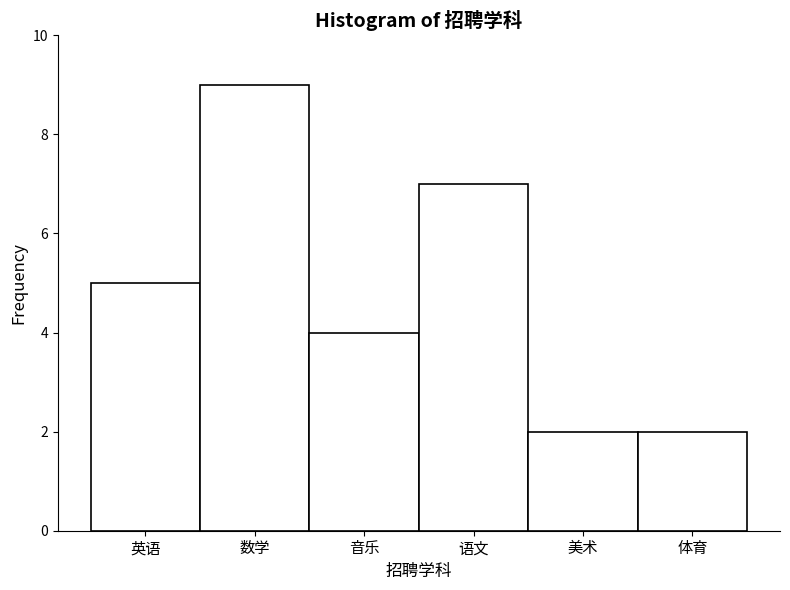

Reading left to right, list all the values displayed in this chart.

英语=5	数学=9	音乐=4	语文=7	美术=2	体育=2